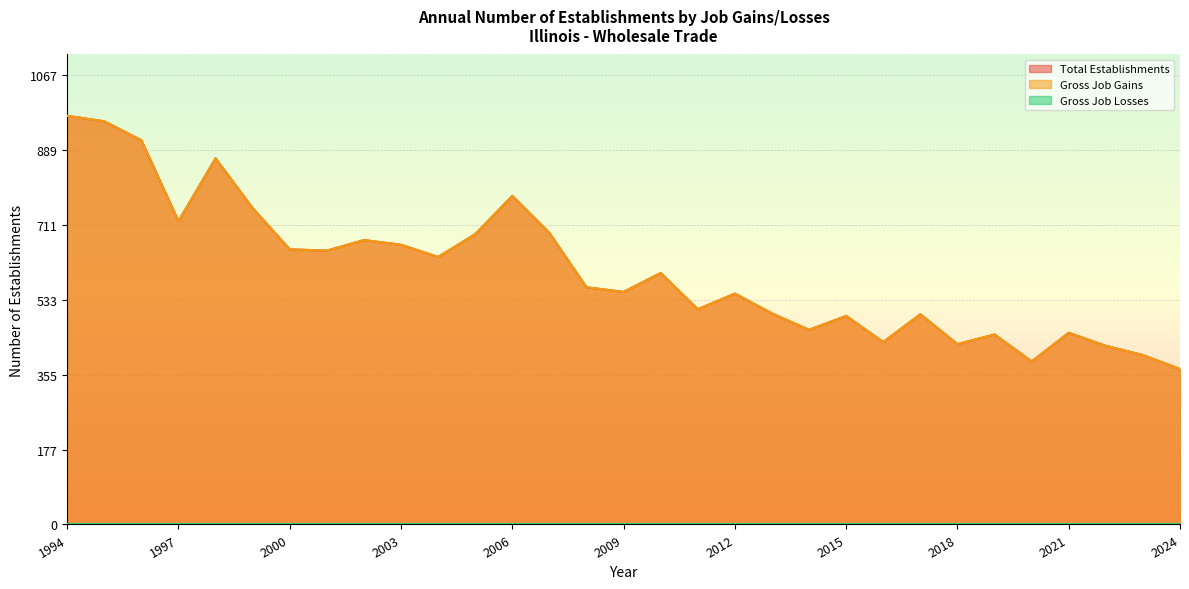

Does the chart display data point markers on the line(s)?

No